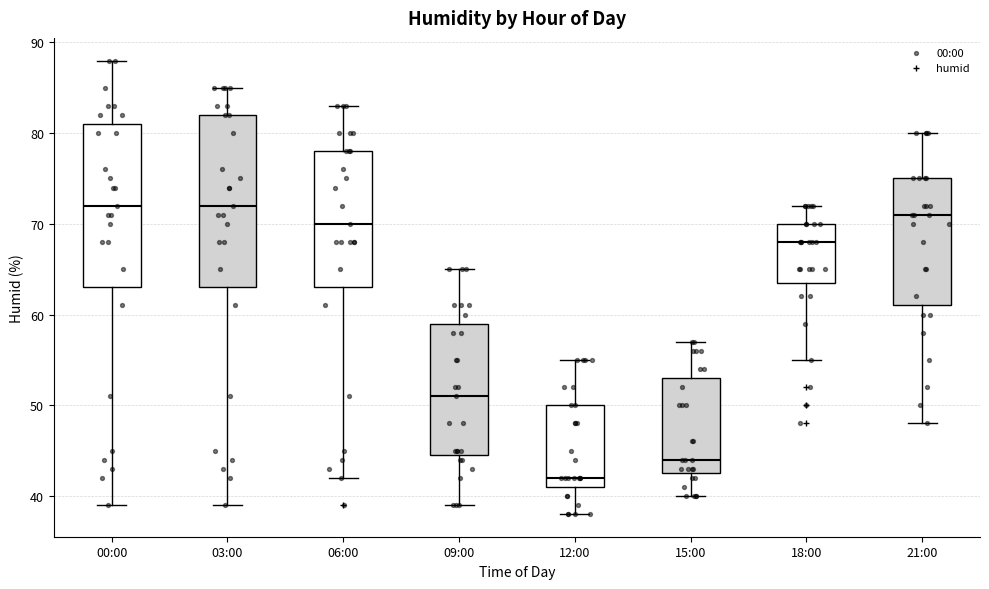

Reading left to right, transcribe this box plot: for each box, give where its median line is, the range the box spans, and where its two whiskers end, as read against the y-axis. The values are not printed on the chart, so give them approximately, as read against the axis.

00:00: median 72, box 63 to 81, whiskers 39 to 88
03:00: median 72, box 63 to 82, whiskers 39 to 85
06:00: median 70, box 63 to 78, whiskers 42 to 83
09:00: median 51, box 45 to 59, whiskers 39 to 65
12:00: median 42, box 41 to 50, whiskers 38 to 55
15:00: median 44, box 43 to 53, whiskers 40 to 57
18:00: median 68, box 64 to 70, whiskers 55 to 72
21:00: median 71, box 61 to 75, whiskers 48 to 80